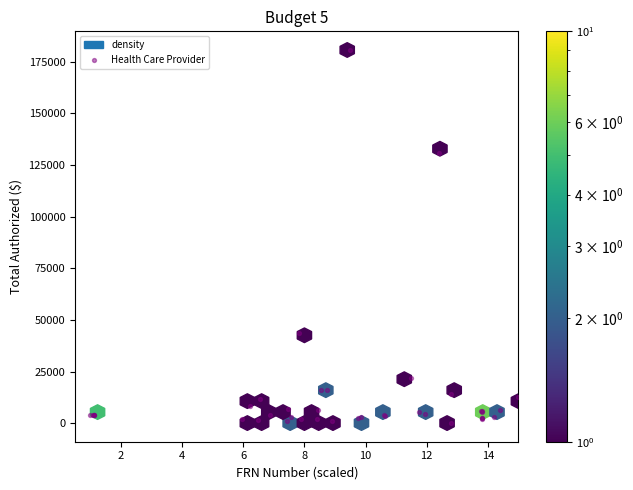

What Y value in the scatter plot is closest to 90382?

130650.0